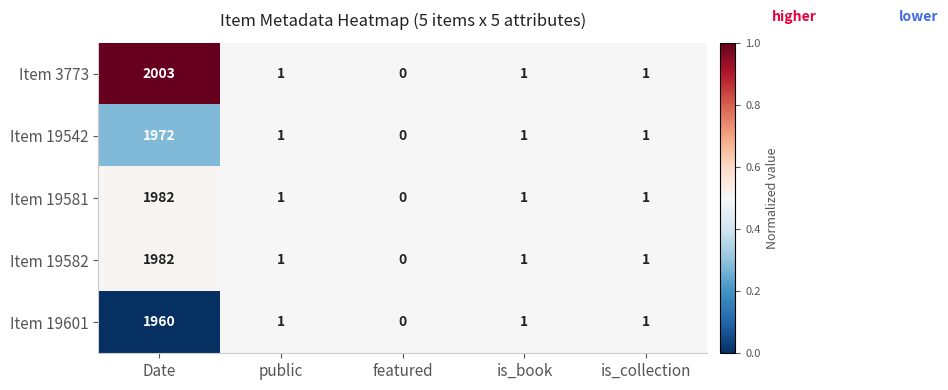

Where does the Item 19542 series first go above 1?

Date